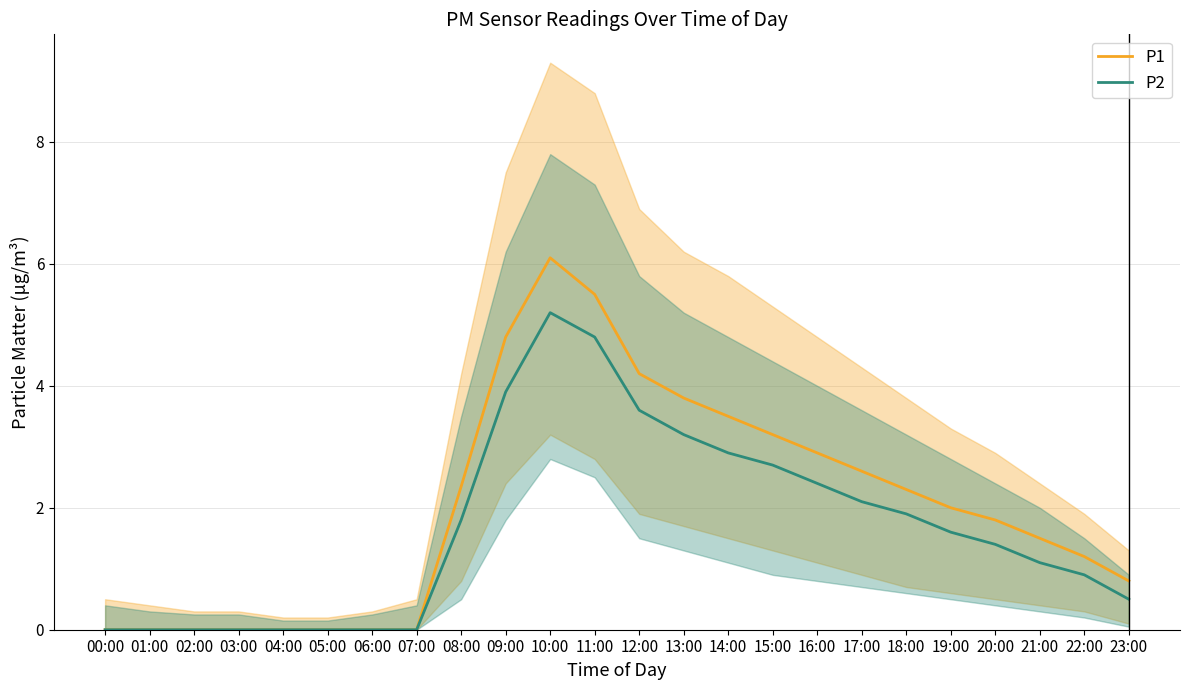

Does the chart have visible grid lines?

Yes